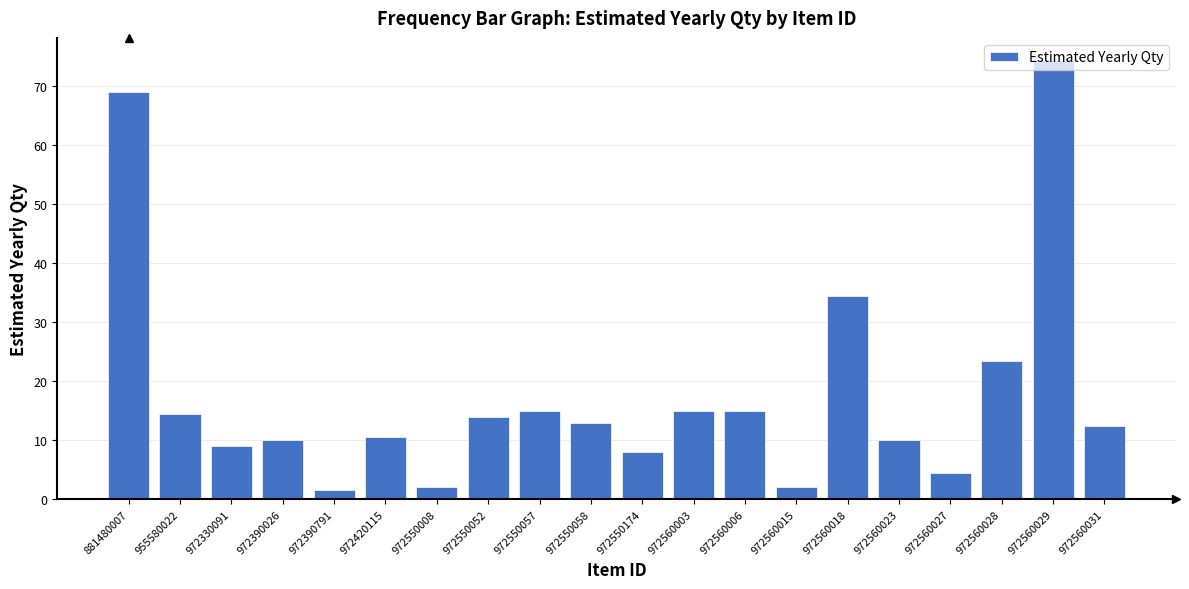

What is the difference between the maximum and second lowest values?

72.5